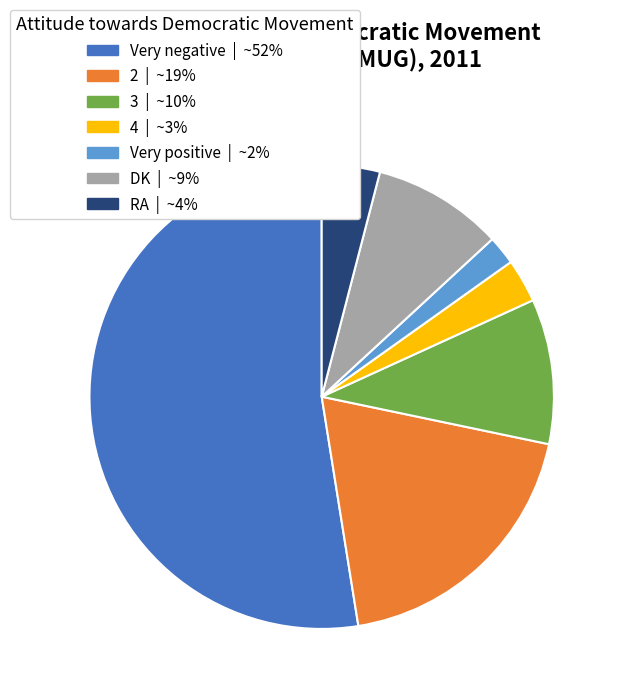

Rank the categories by value from lowest to highest.

Very positive, 4, RA, DK, 3, 2, Very negative